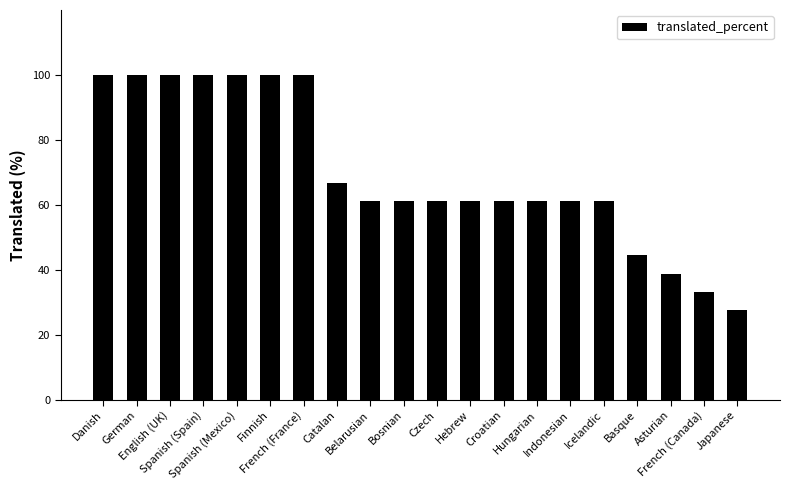

The value at Bosnian is 61.1. True or false?

True